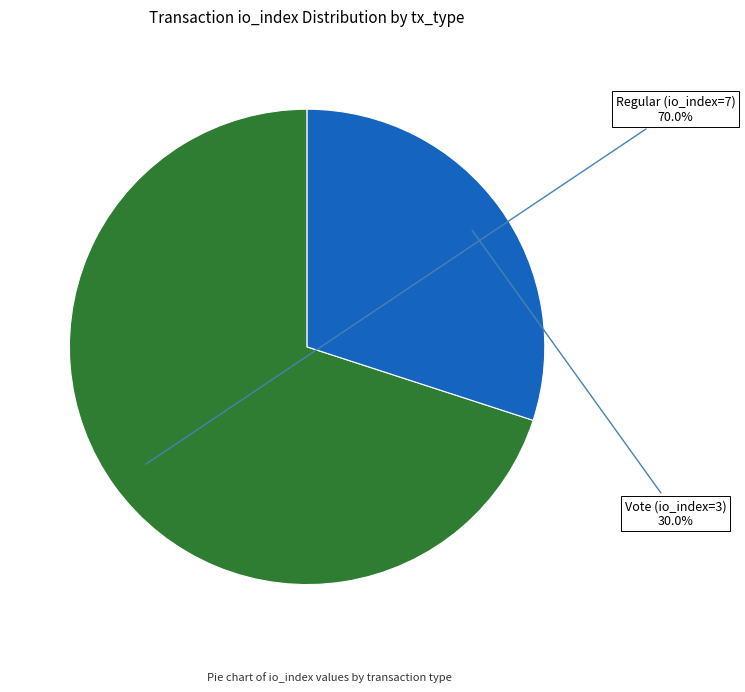

Which category has the smallest portion of the pie?

Vote (io_index=3)